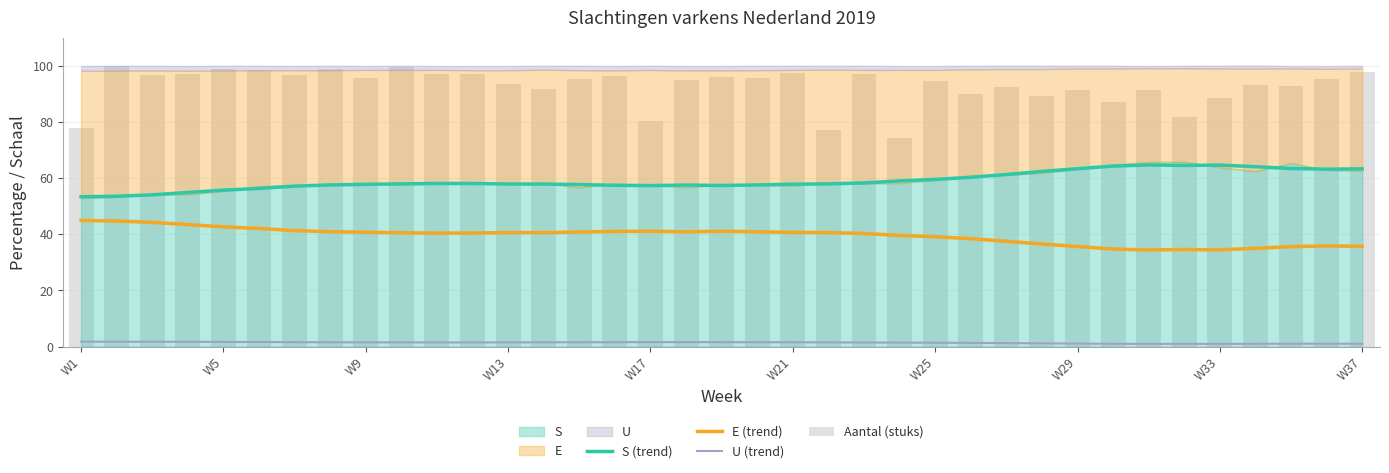

True or false: U (trend) and E (trend) cross at least once.

False